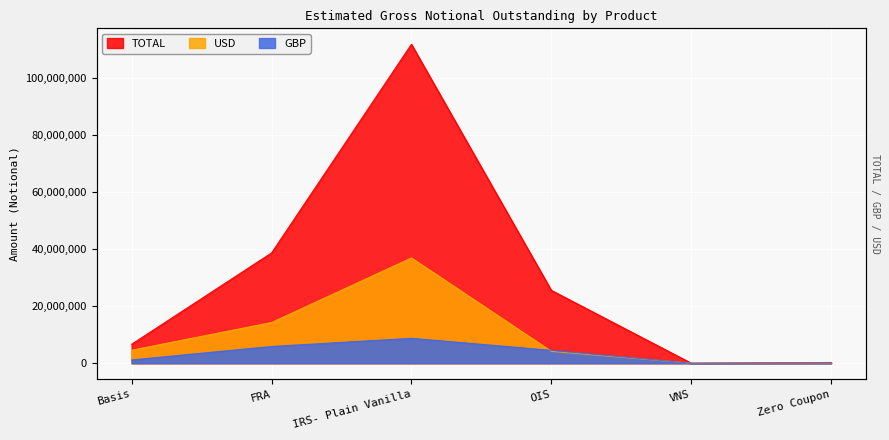

What are all the series names shown in the legend?

GBP, USD, TOTAL